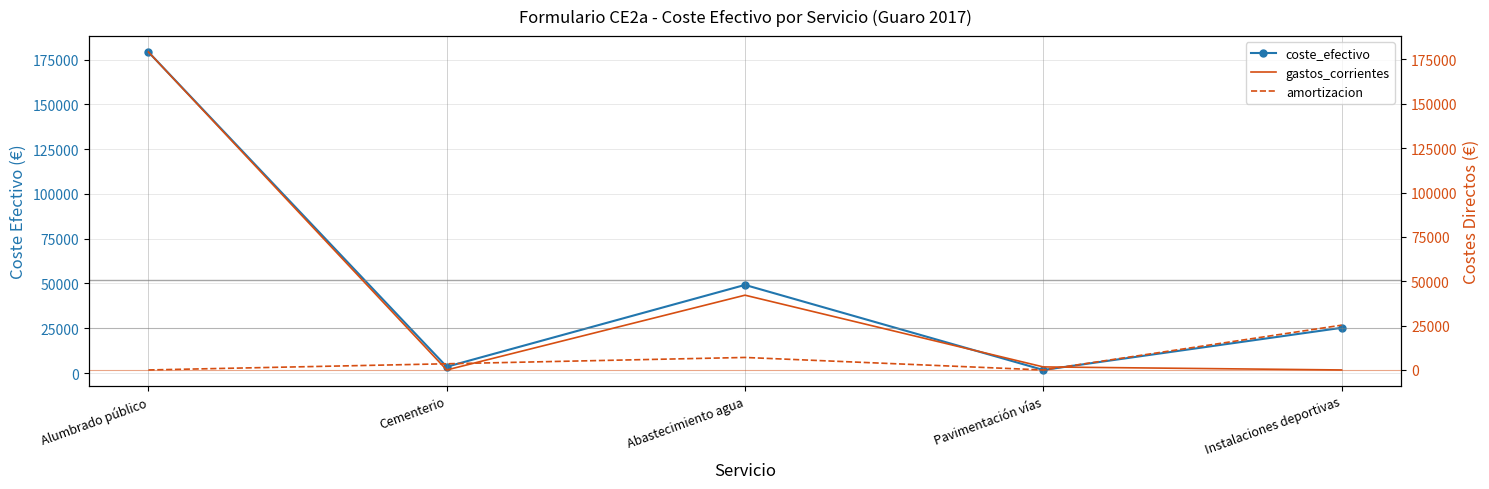

What position from the right is Abastecimiento agua?

3